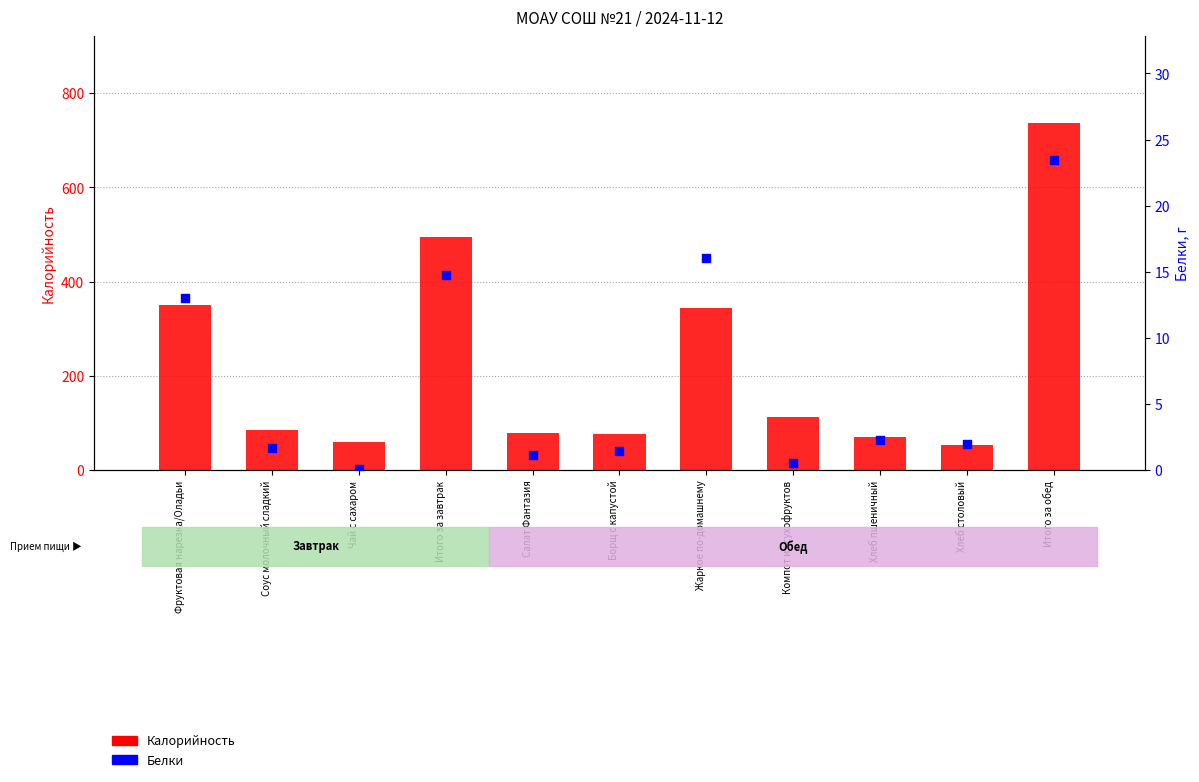

What are all the series names shown in the legend?

Калорийность, Белки